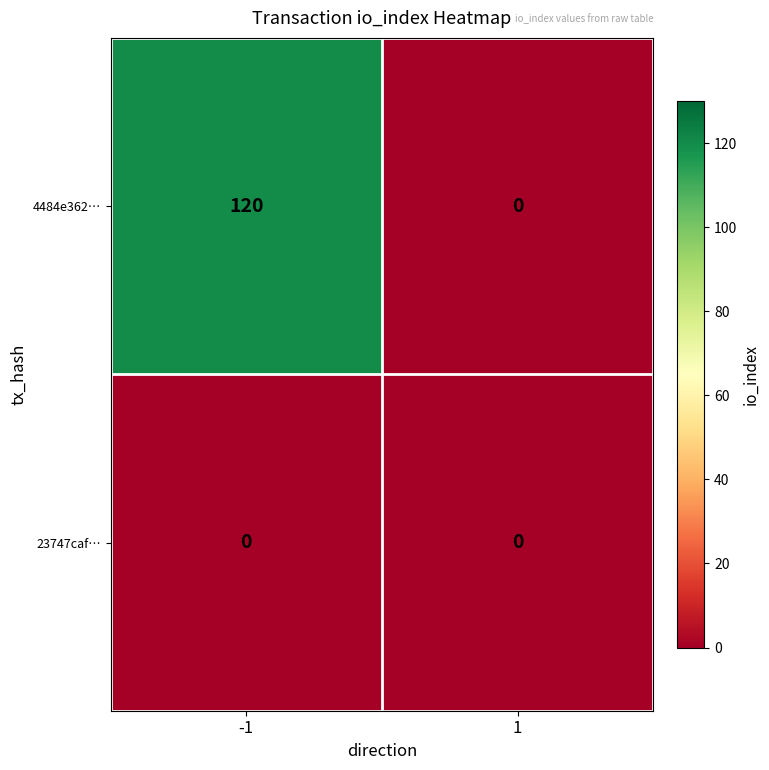

Which series has the largest total across all categories?

4484e362…